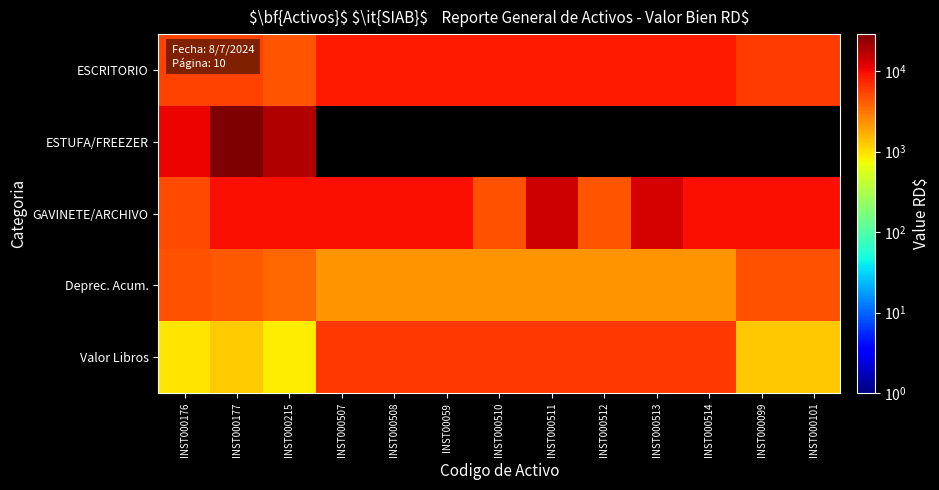

Which category has the lowest value across all series?

INST000215